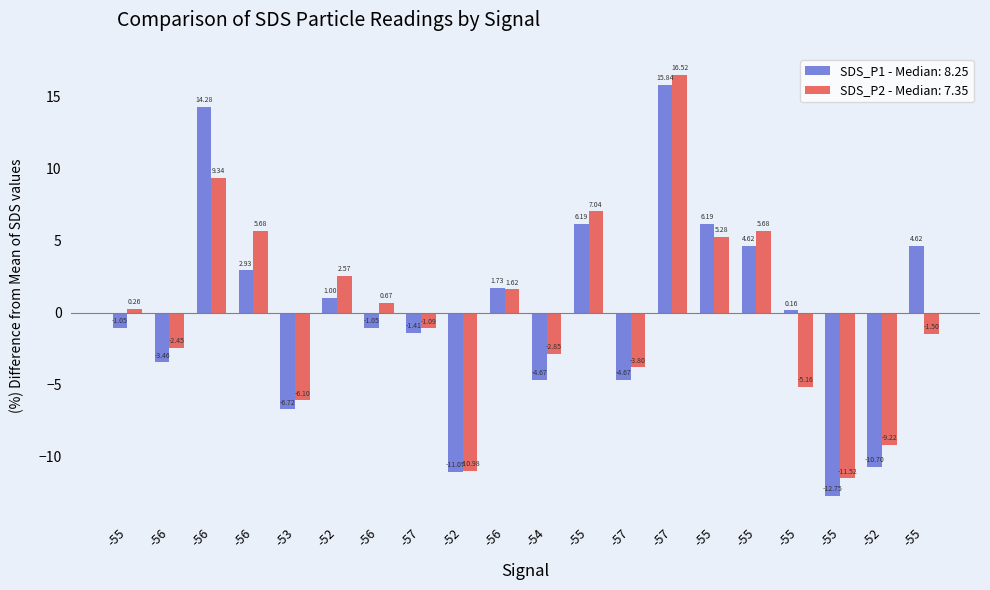

How many data points in SDS_P1 - Median: 8.25 are less than 0?

10